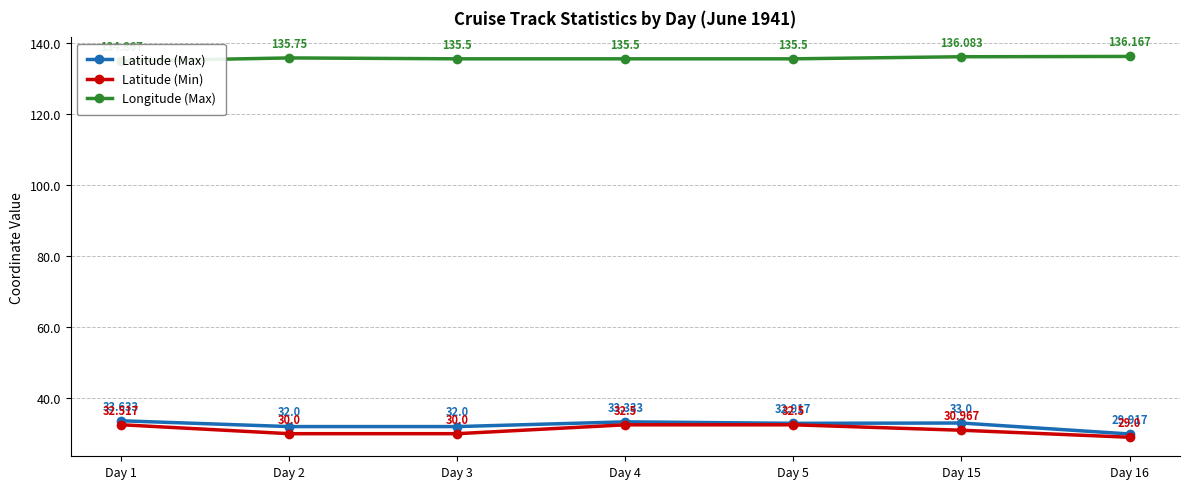

Between Day 5 and Day 16, which series saw the biggest shift?

Latitude (Min)